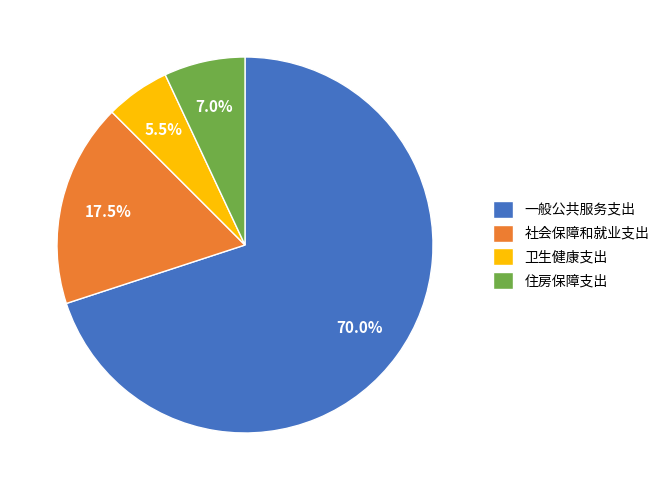

Which category accounts for the majority?

一般公共服务支出